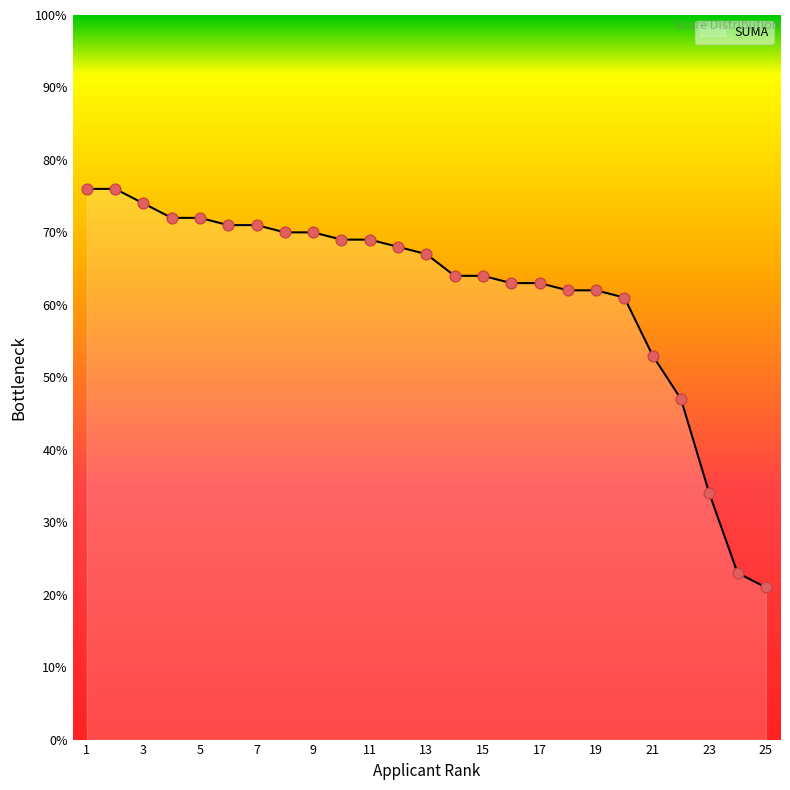

What is the smallest value displayed?

21